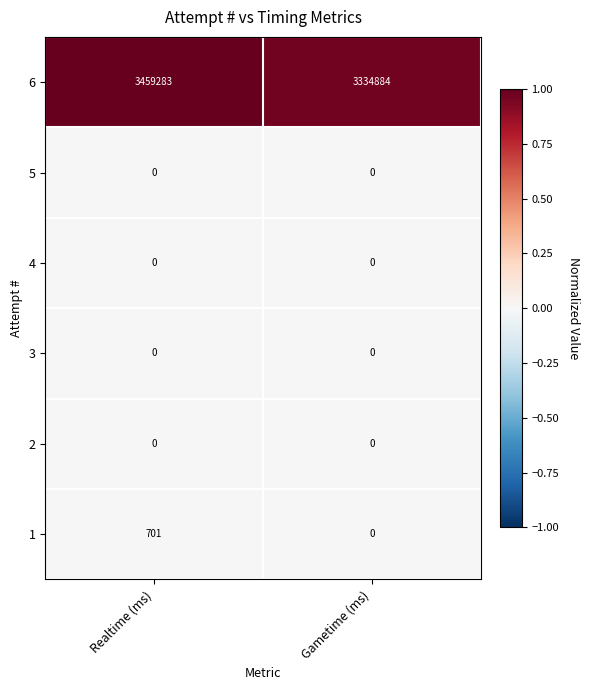

Which series has the largest range (max minus min)?

6